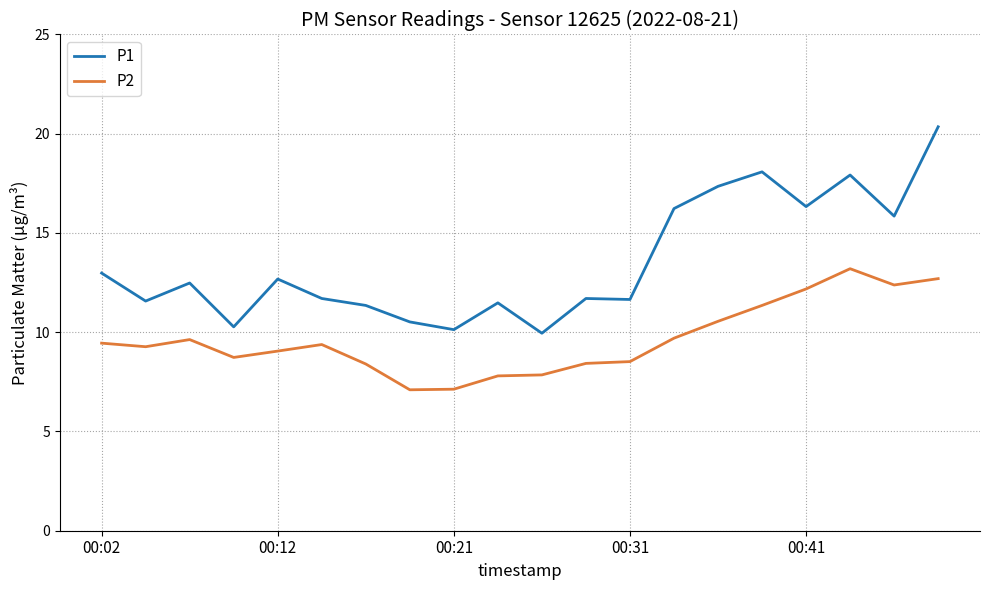

What is the difference between the maximum and minimum values in the P1 series?

10.4